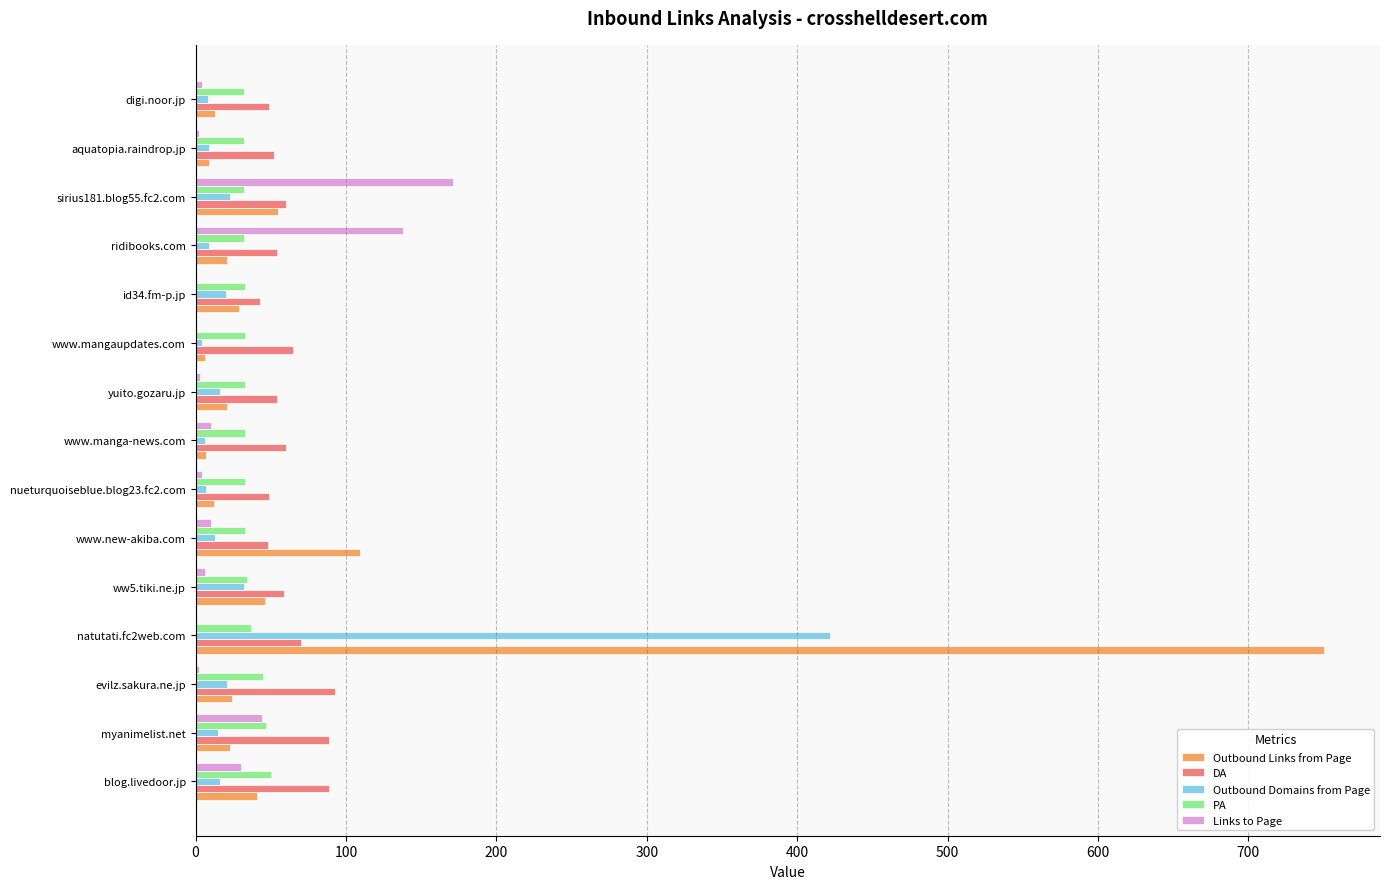

Is the value of Links to Page at digi.noor.jp greater than the value of Outbound Domains from Page at ww5.tiki.ne.jp?

No